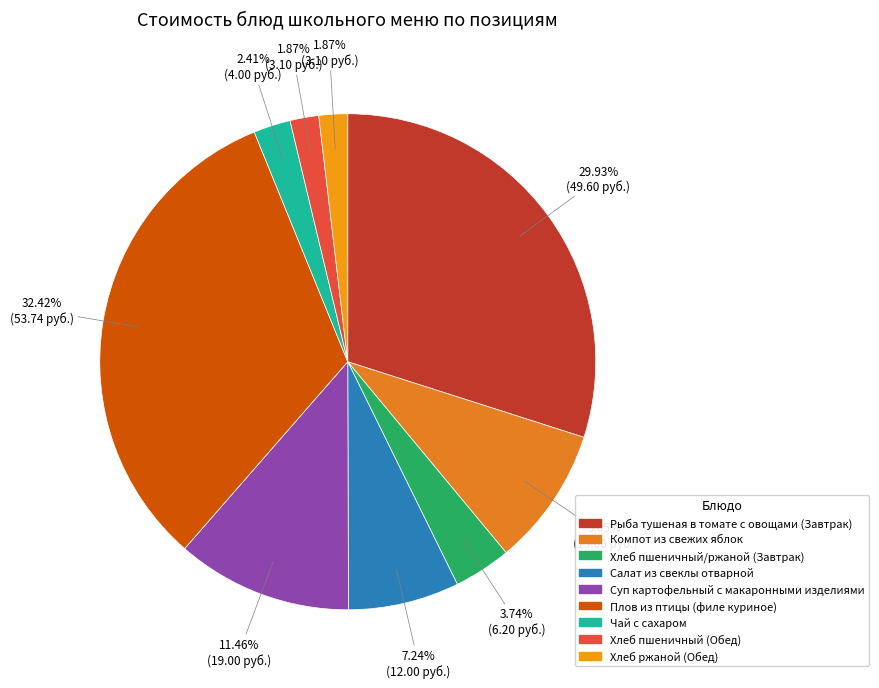

Does Компот из свежих яблок represent more than half of the total?

No